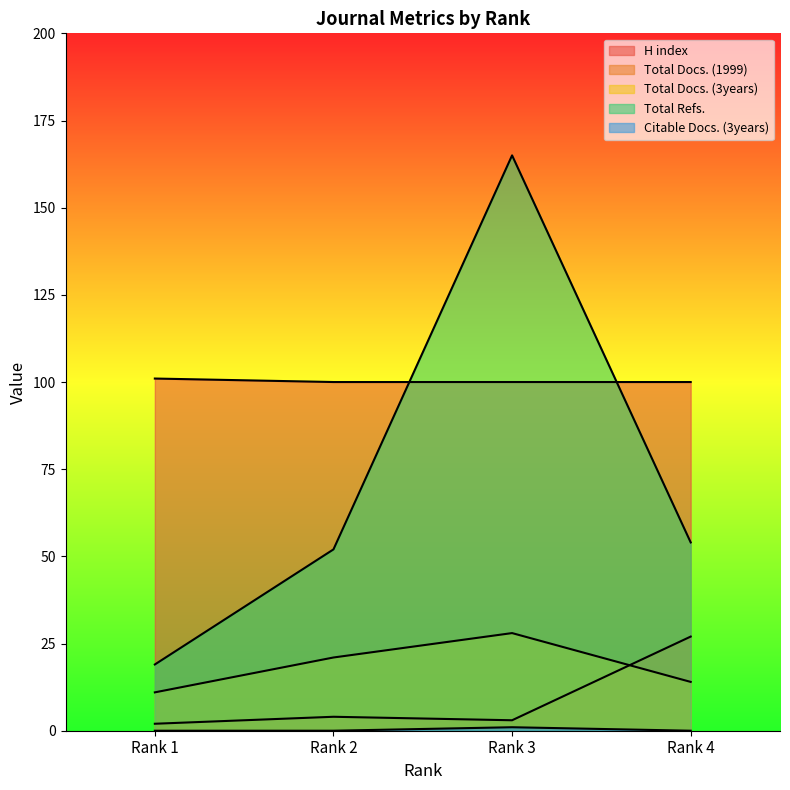

True or false: Total Docs. (3years) and Total Refs. cross at least once.

False